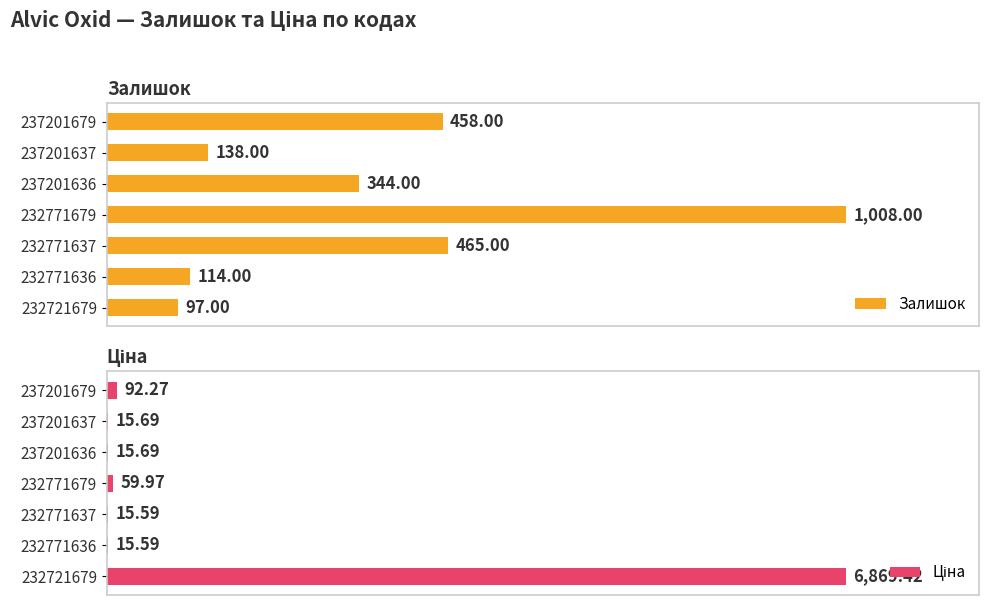

What is the difference between the highest and lowest values at 232721679?

6772.4